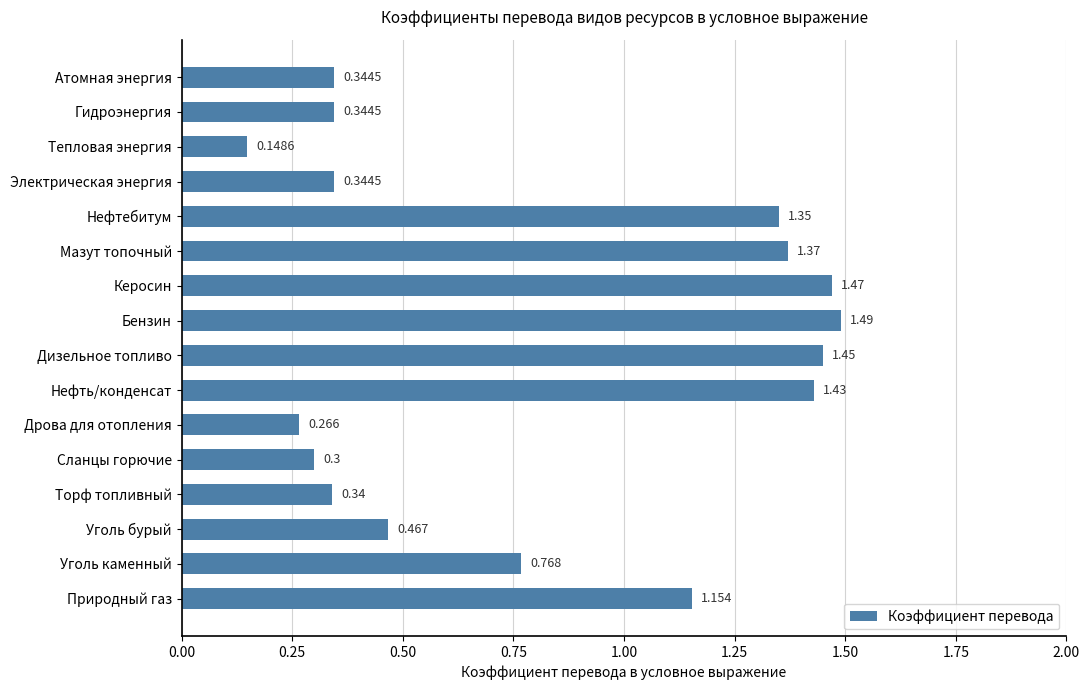

At which label is the value closest to 0?

Тепловая энергия